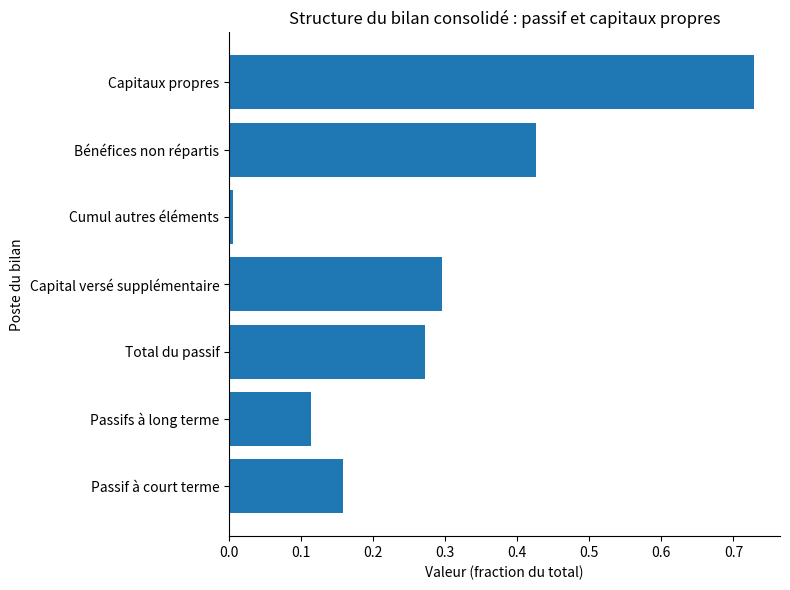

Which label corresponds to the largest value in the chart?

Capitaux propres